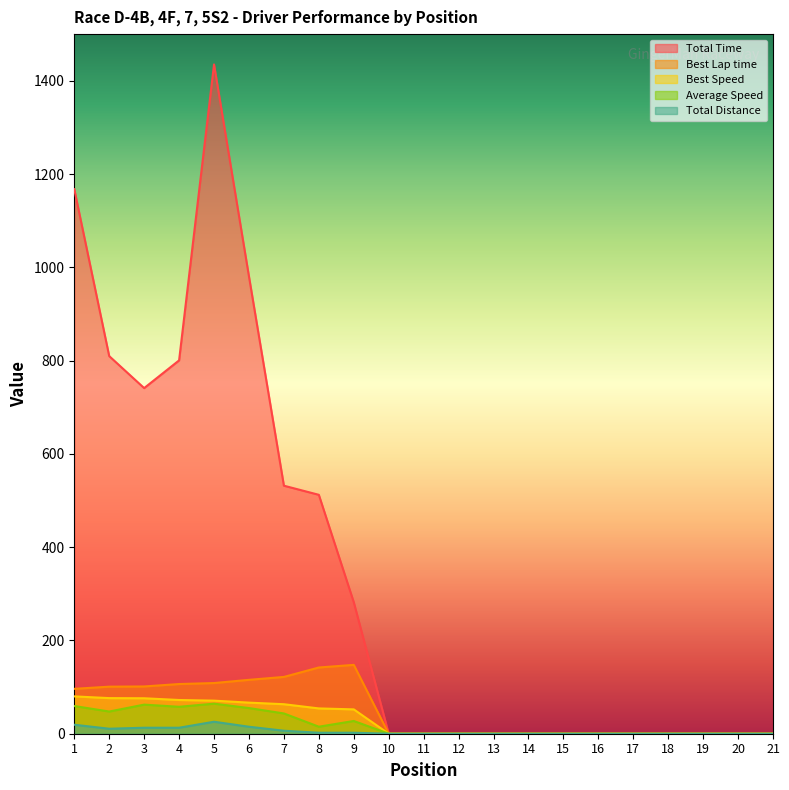

What are all the series names shown in the legend?

Total Time, Best Lap time, Best Speed, Average Speed, Total Distance